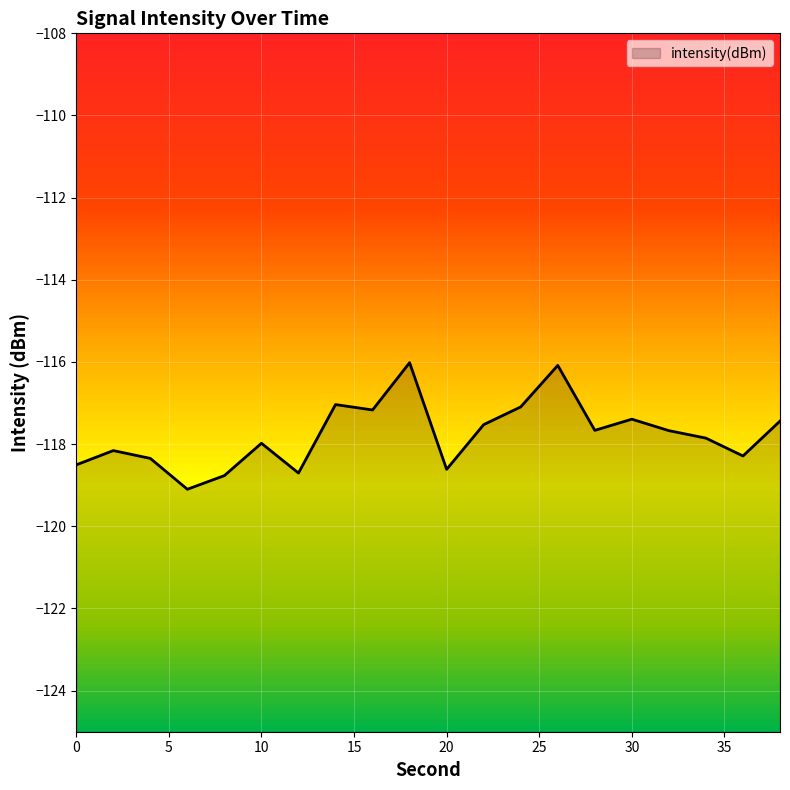

List the labels in order of value, smallest first.

6, 8, 12, 20, 0, 4, 36, 2, 10, 34, 32, 28, 22, 38, 30, 16, 24, 14, 26, 18